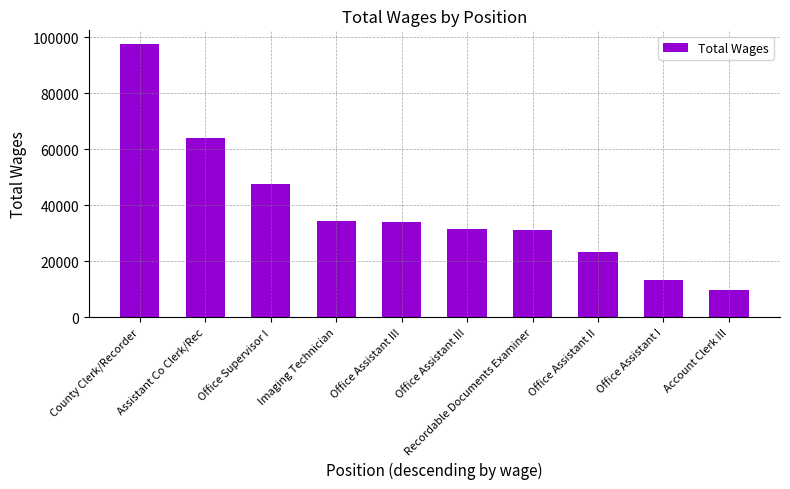

Where is the data nearest to the value 53662?

Office Supervisor I